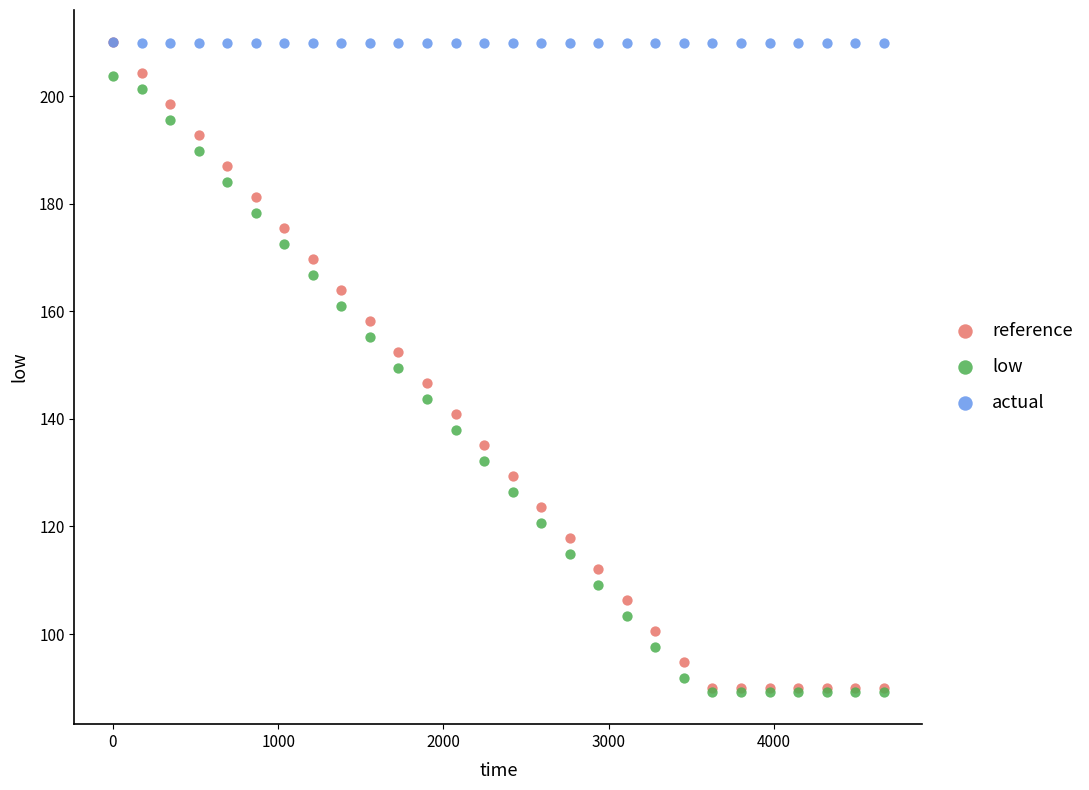

What are all the series names shown in the legend?

reference, low, actual